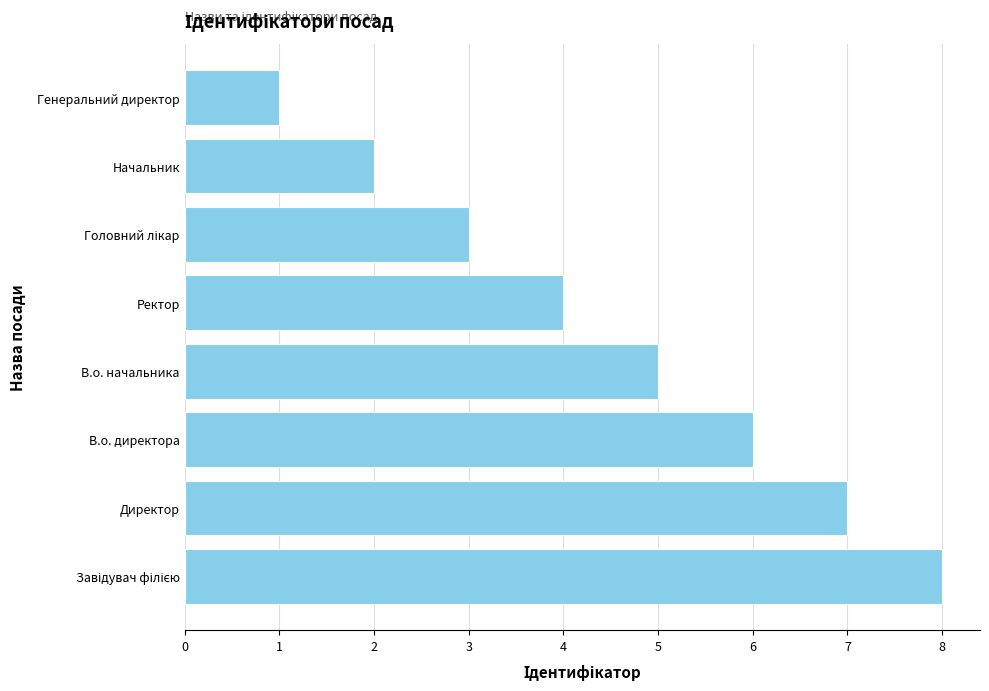

Approximately how many times larger is the value at Начальник compared to Директор?

0.3